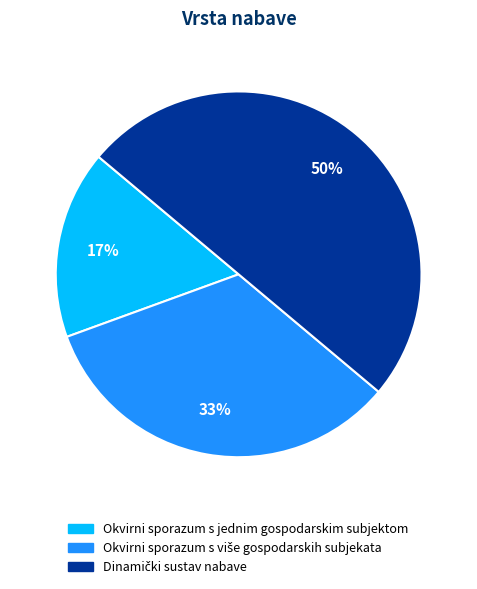

To the nearest percent, what is the average slice percentage?

33%